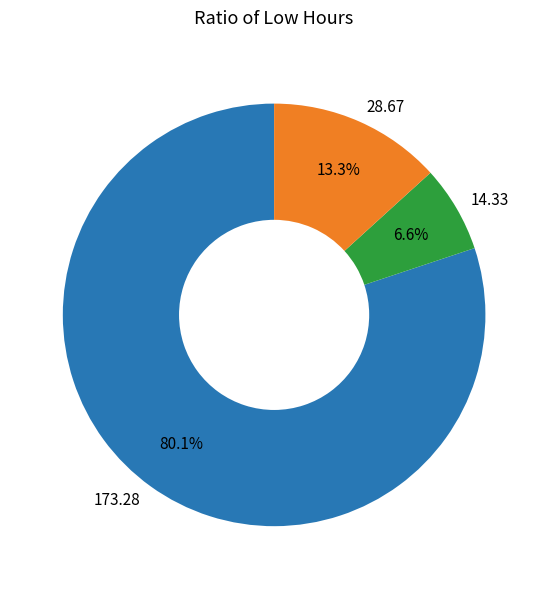

Between 14.33 and 28.67, which is larger?

28.67